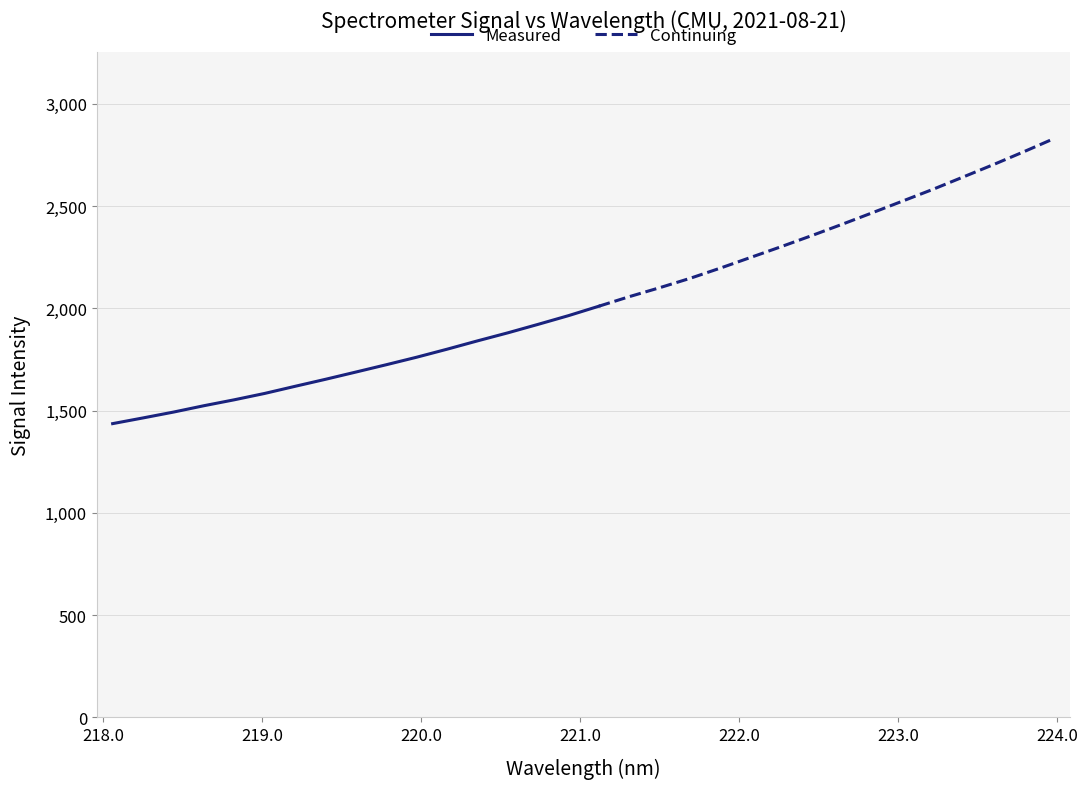

The chart shows a value of 1523.6 at 3. True or false?

True